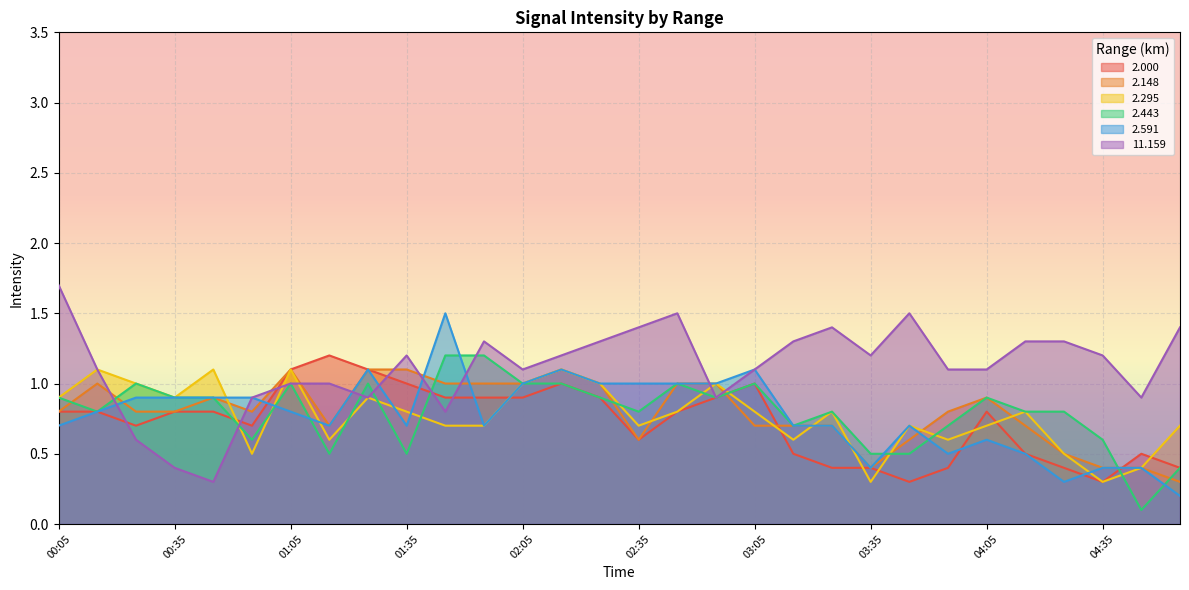

Which series changed the most between 02:35 and 04:55?

2.591